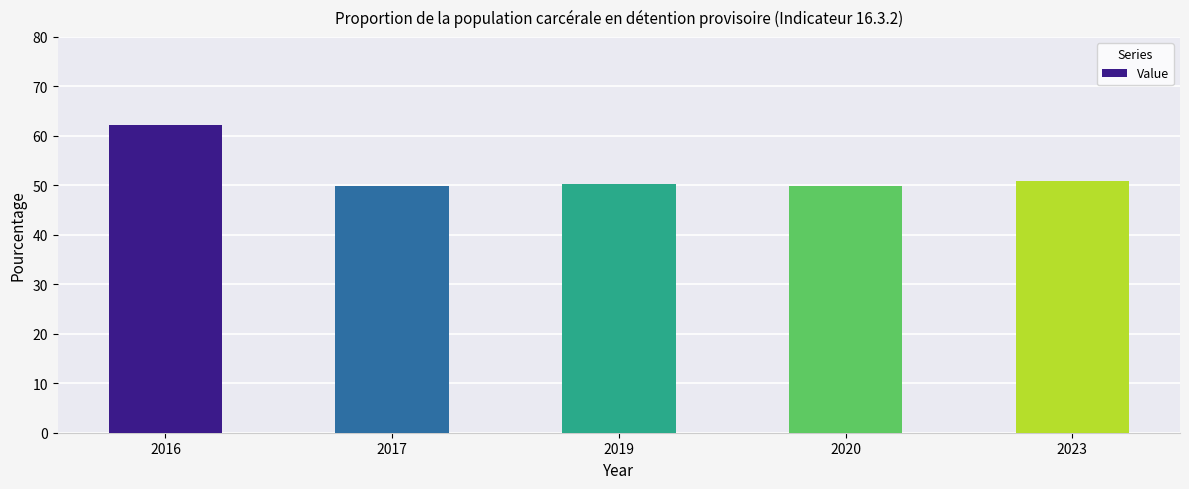

What is the difference between the maximum and minimum values?

12.4